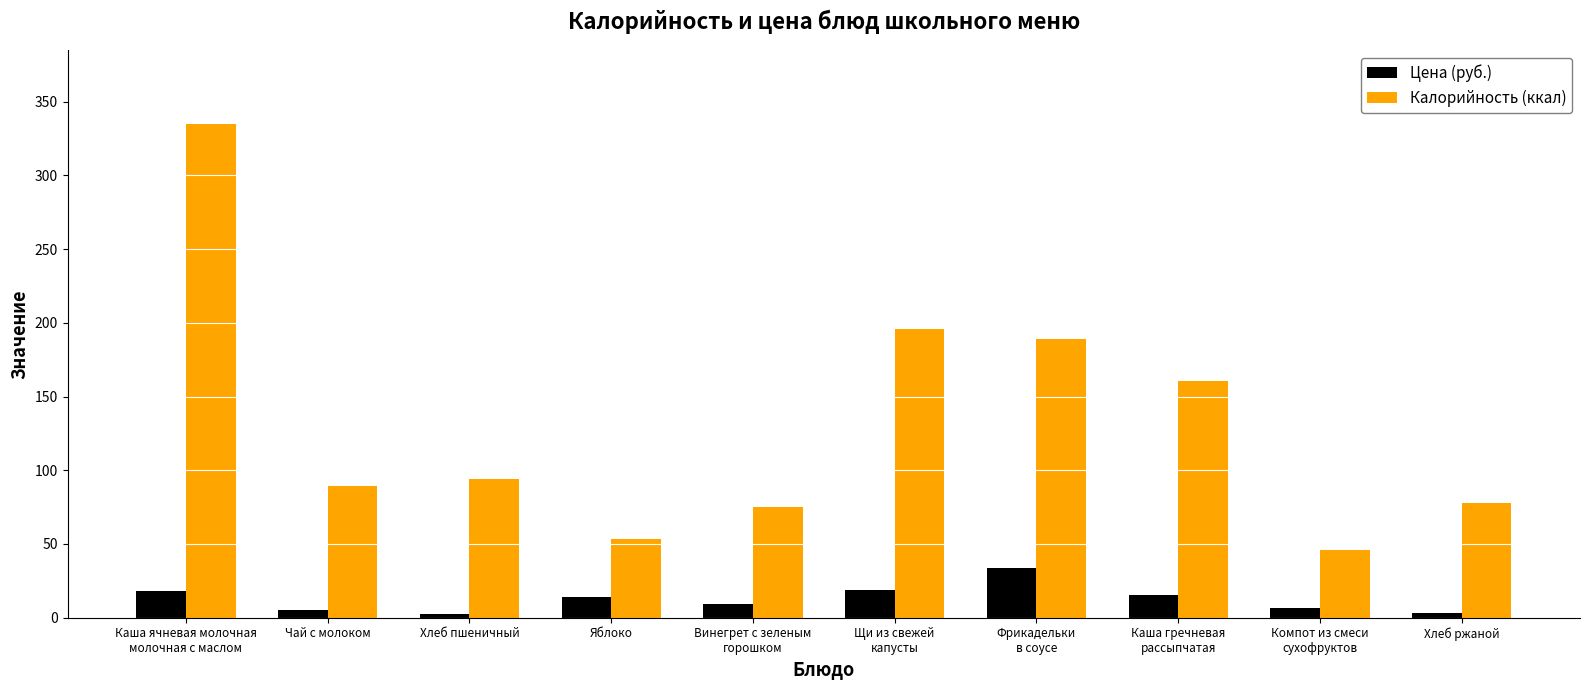

Rank the series by their maximum value, from highest to lowest.

Калорийность (ккал), Цена (руб.)